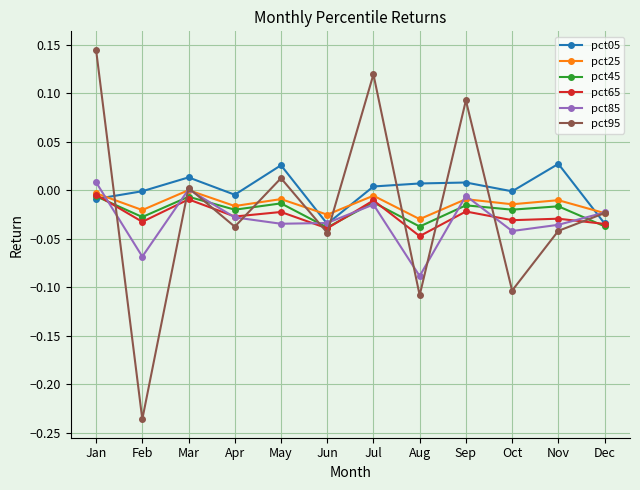

Which series changed the most between Aug and Dec?

pct95